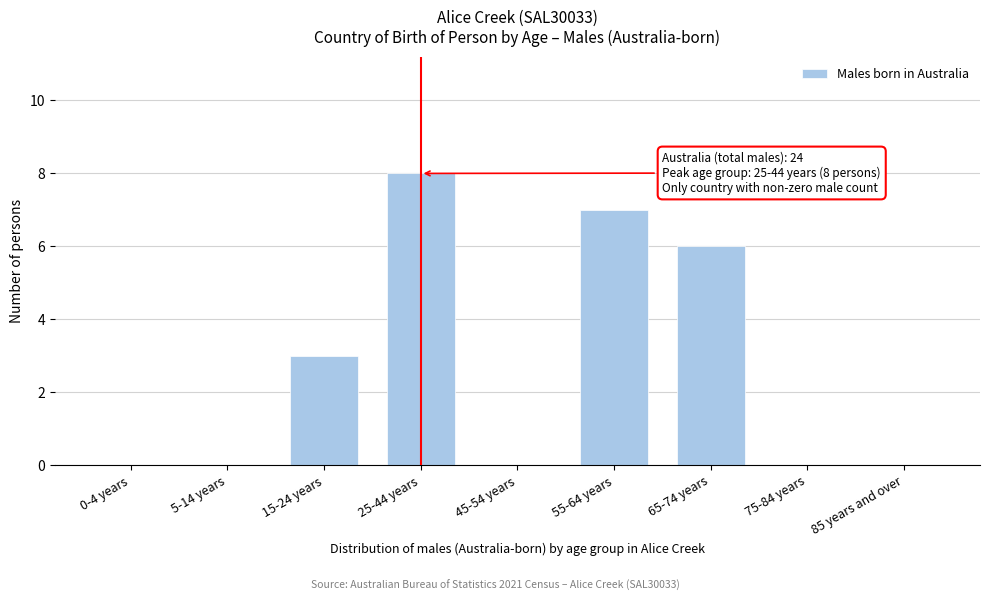

Reading left to right, extract all data points from this chart.

0-4 years=0	5-14 years=0	15-24 years=3	25-44 years=8	45-54 years=0	55-64 years=7	65-74 years=6	75-84 years=0	85 years and over=0